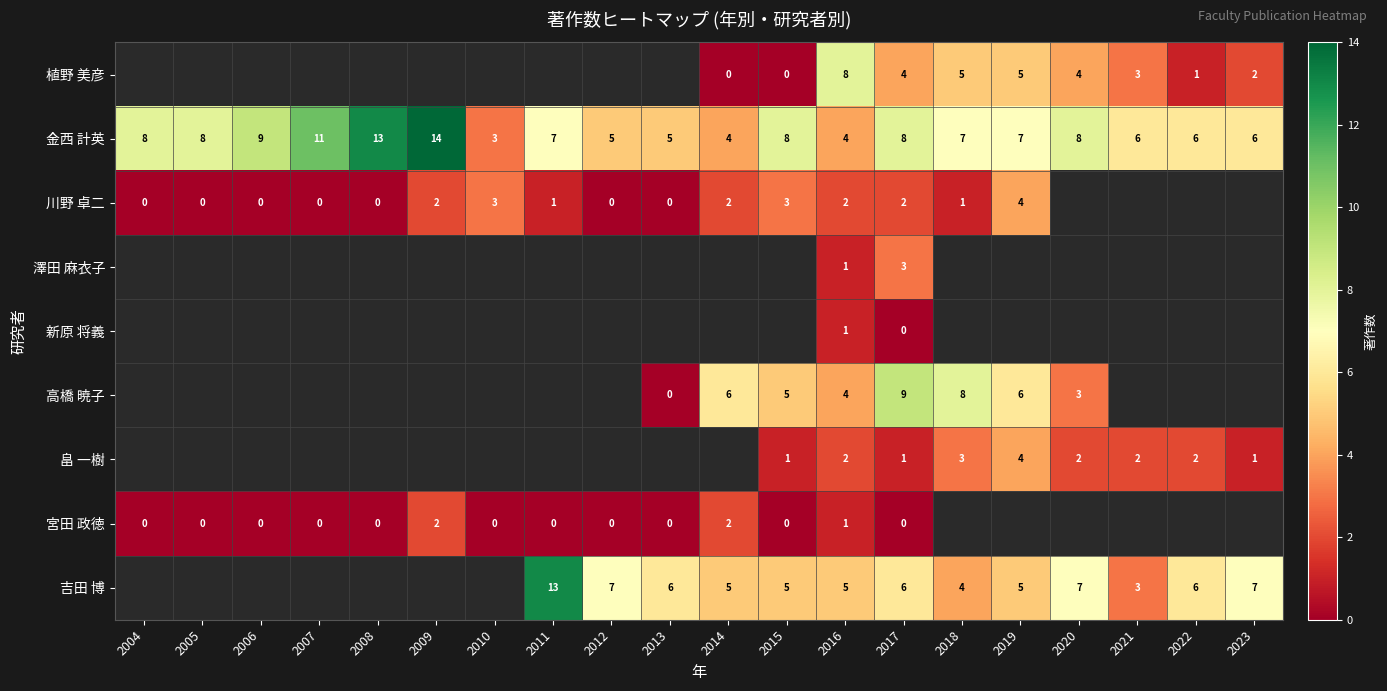

The value of 吉田 博 at 2021 is 1. True or false?

False